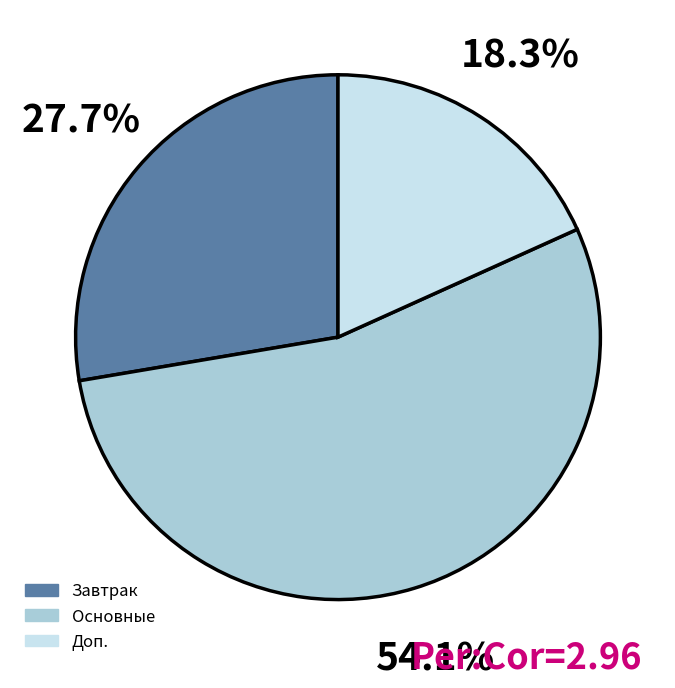

Is there any slice that represents more than half of the pie?

Yes